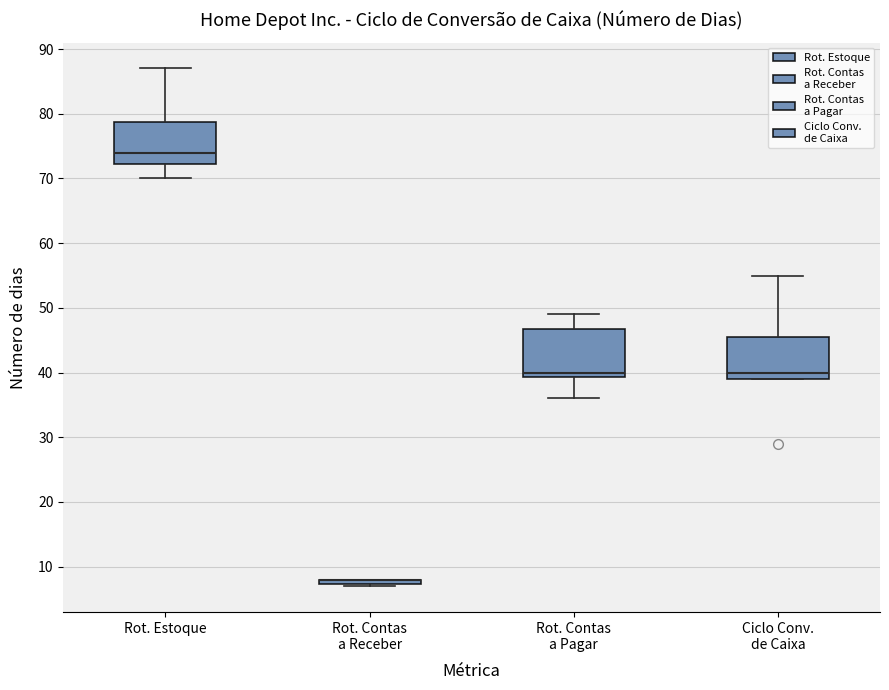

Comparing the boxes themselves (not the whiskers), which one is the tallest?

Rot. Contas a Pagar